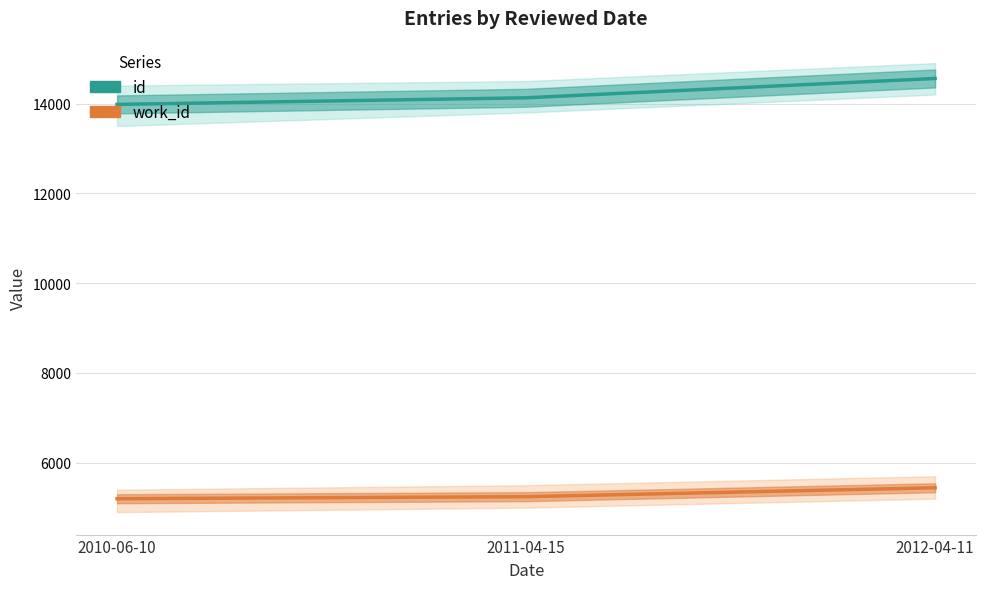

How many distinct data groups are displayed?

2